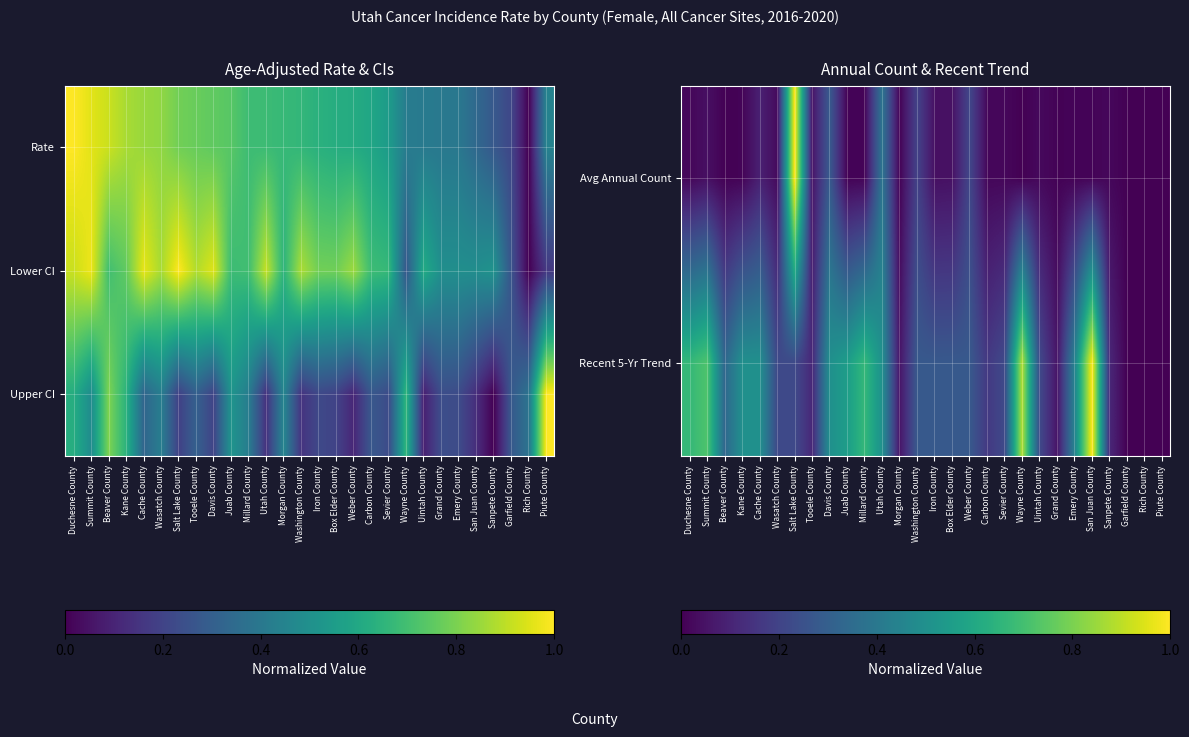

How many series are shown in this chart?

3